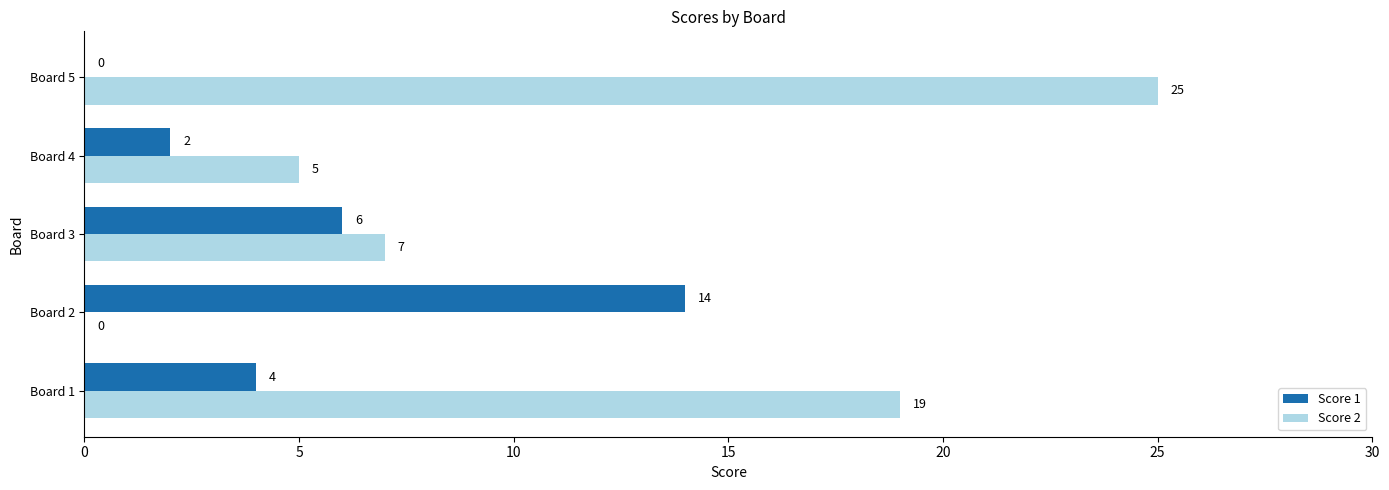

At which category is the sum across all series the highest?

Board 5